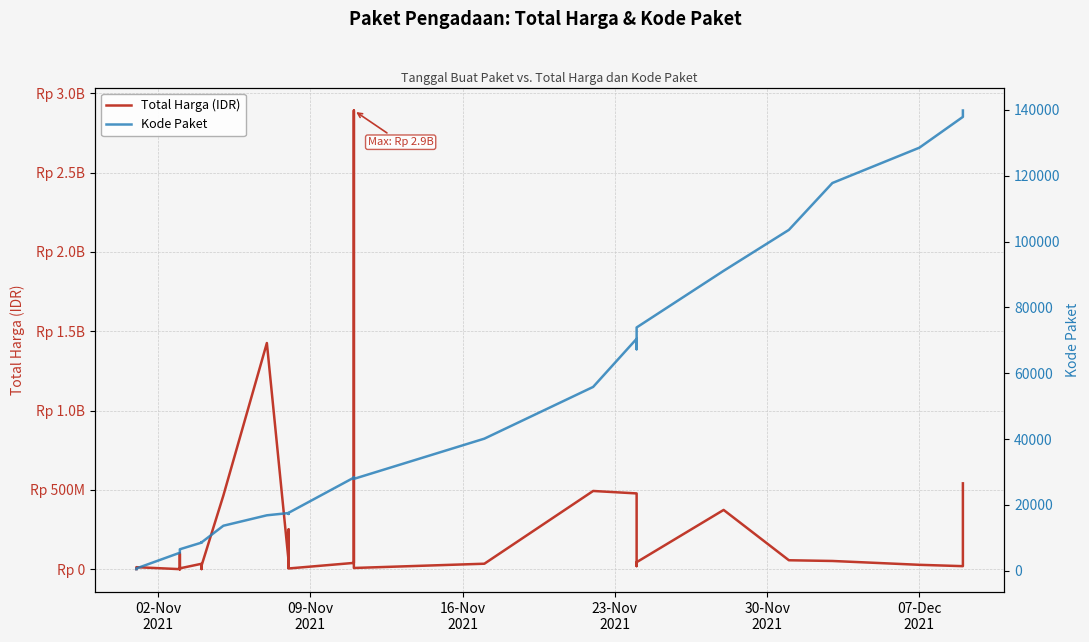

Which series has the widest spread of values?

Total Harga (IDR)